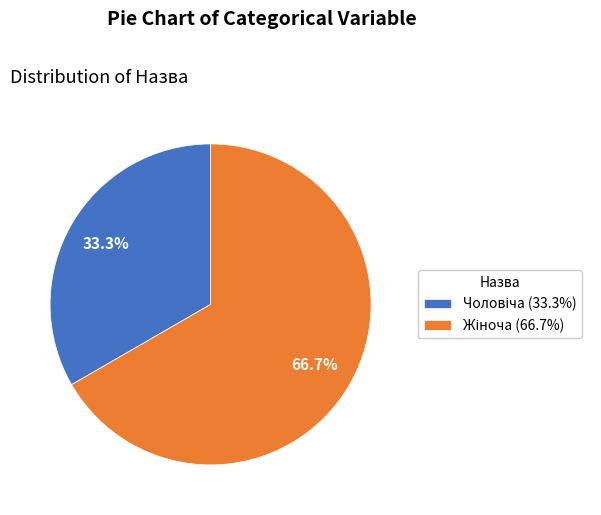

Is there a majority slice in this chart?

Yes